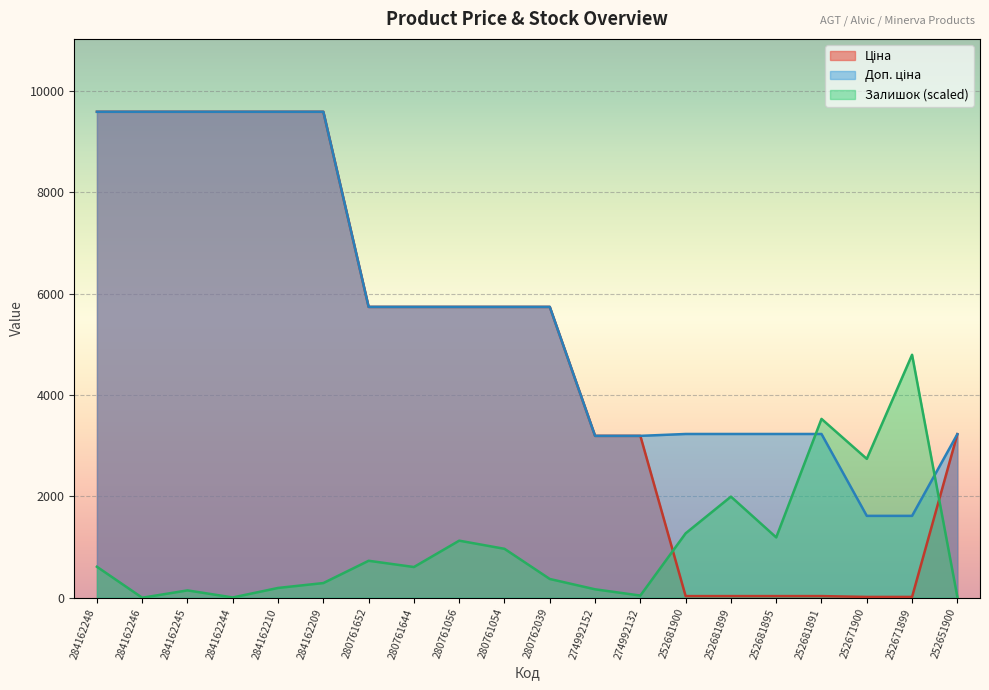

Which category has the highest value in the Залишок series?

252671899